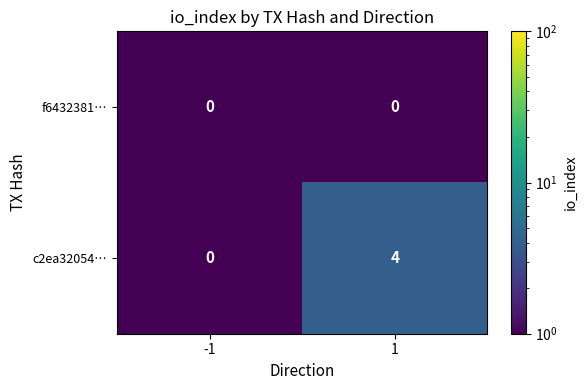

Reading left to right, extract all data points from this chart.

f6432381…: -1=0	1=0
c2ea32054…: -1=0	1=4